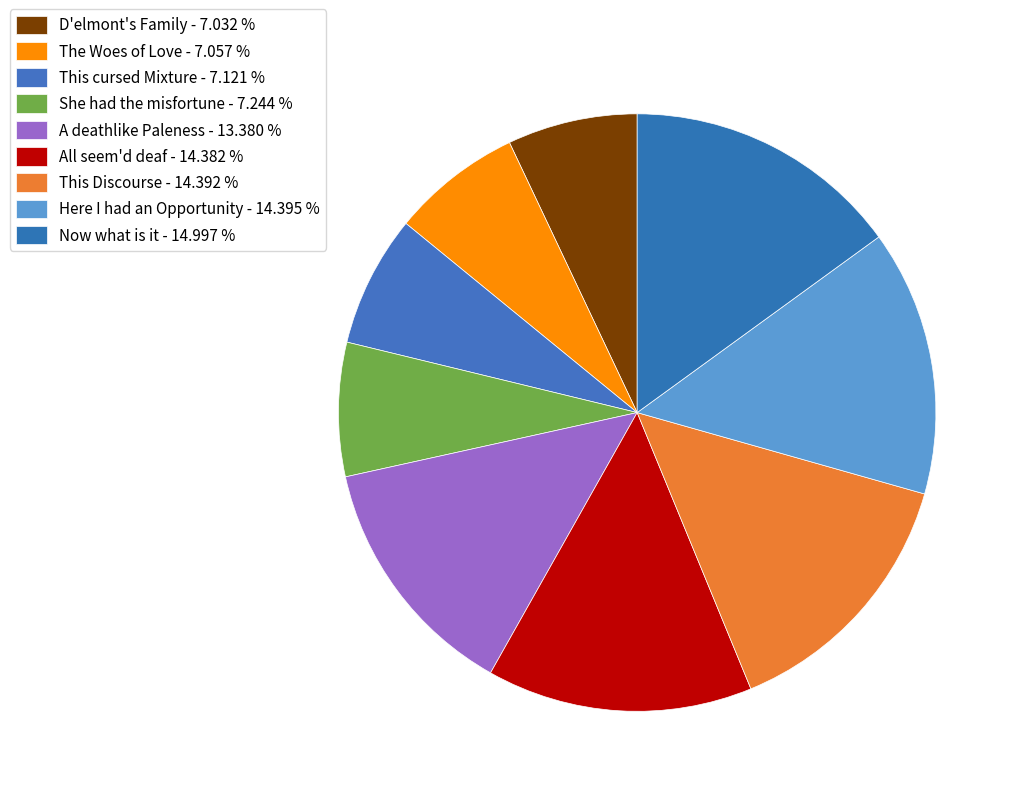

Does A deathlike Paleness represent more than half of the total?

No